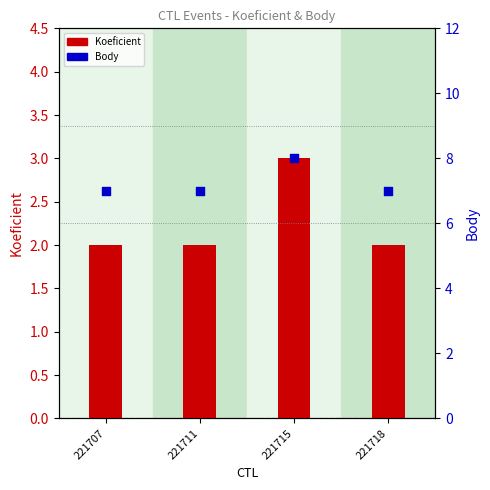

Which series reaches the maximum Y coordinate?

Body